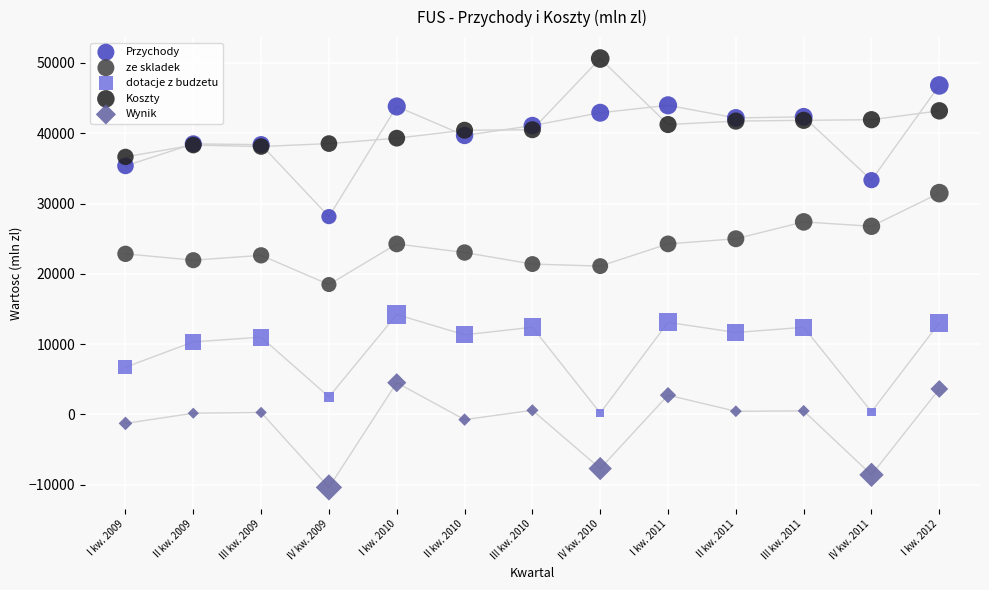

Which series reaches the maximum Y coordinate?

Koszty